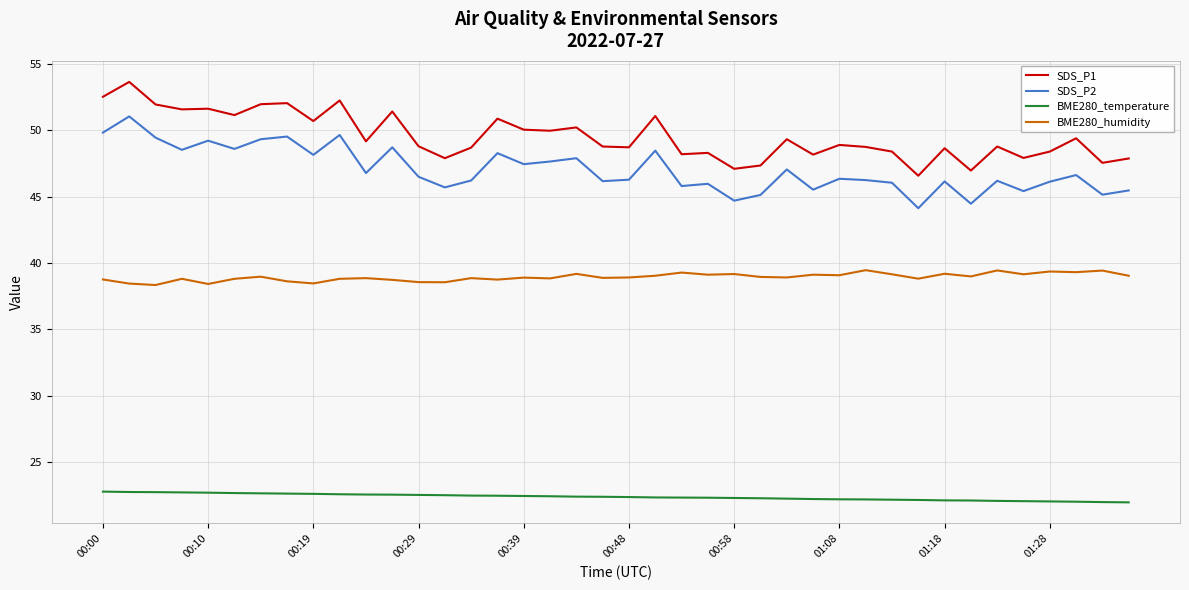

Which series has the largest total across all categories?

SDS_P1